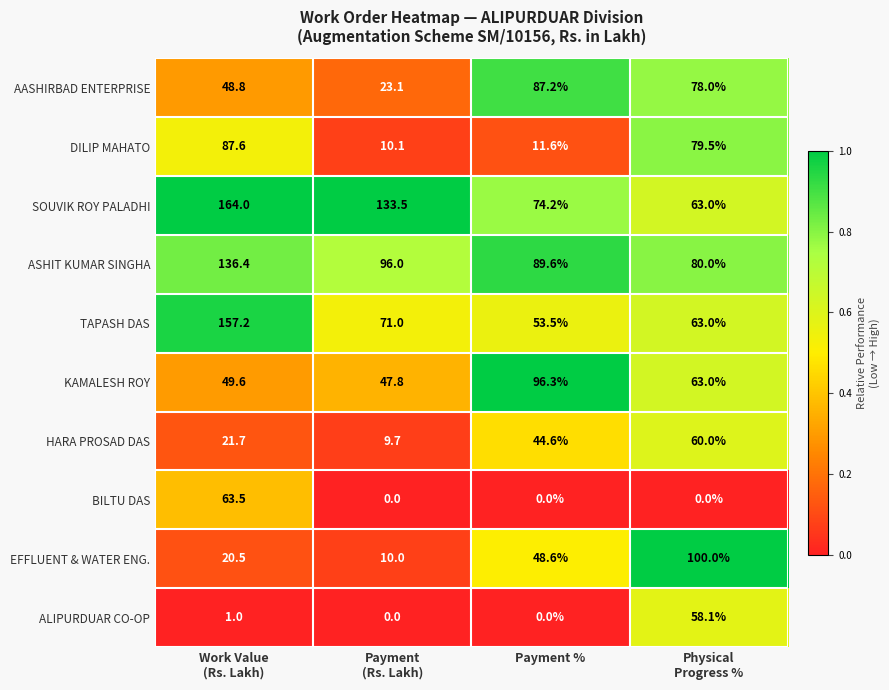

What is the sum of all TAPASH DAS values?

344.7